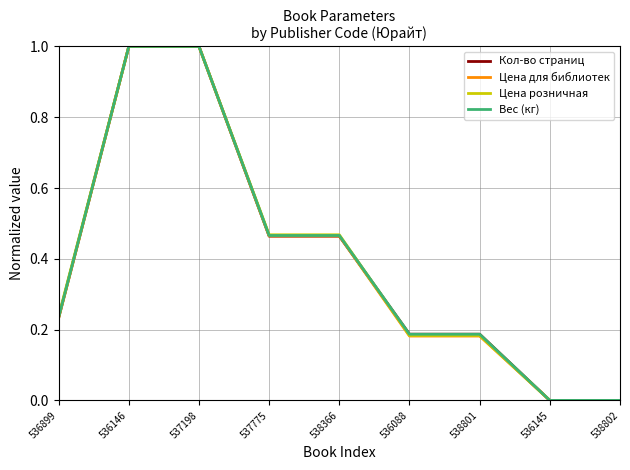

Which series changed the most between 537198 and 538801?

Цена для библиотек